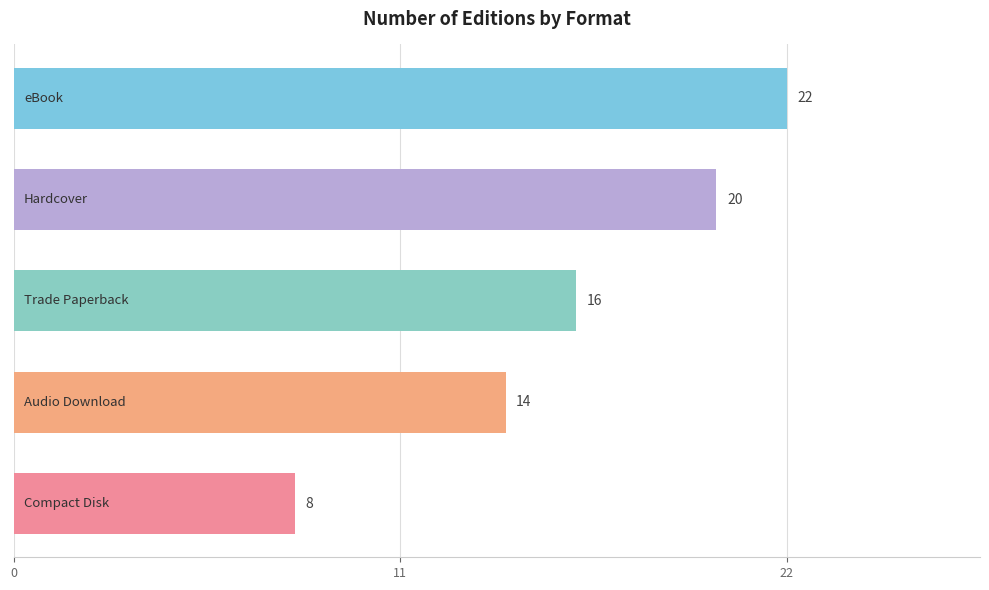

What is the maximum value shown in the chart?

22